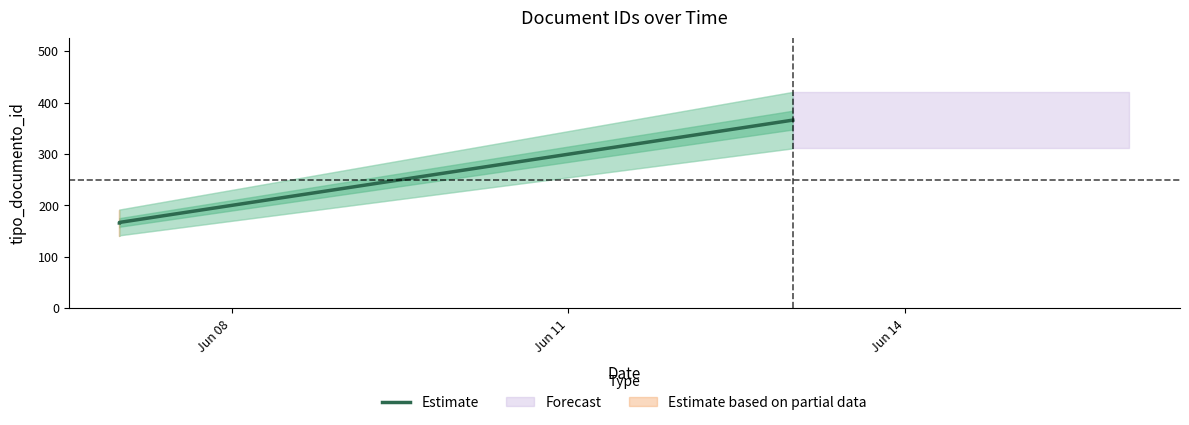

List the labels in order of value, largest first.

Jun 14, Jun 11, Jun 08